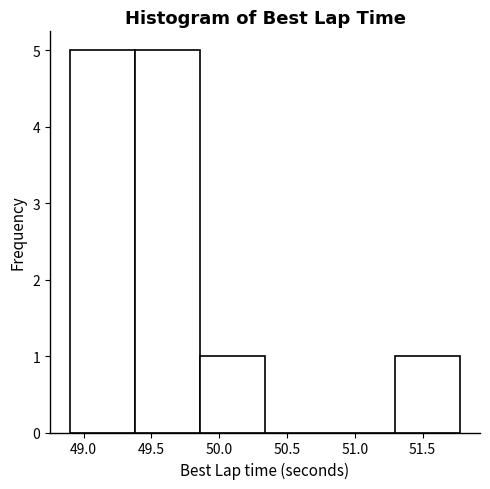

Reading left to right, transcribe this chart: for each bar, give the range it covers on the x-axis and its height. Neither the bar edges nor the heights are printed on the chart, so give them approximately, as read against the axes.

48.90 to 49.40: 5
49.40 to 49.85: 5
49.85 to 50.35: 1
50.35 to 50.80: 0
50.80 to 51.30: 0
51.30 to 51.80: 1